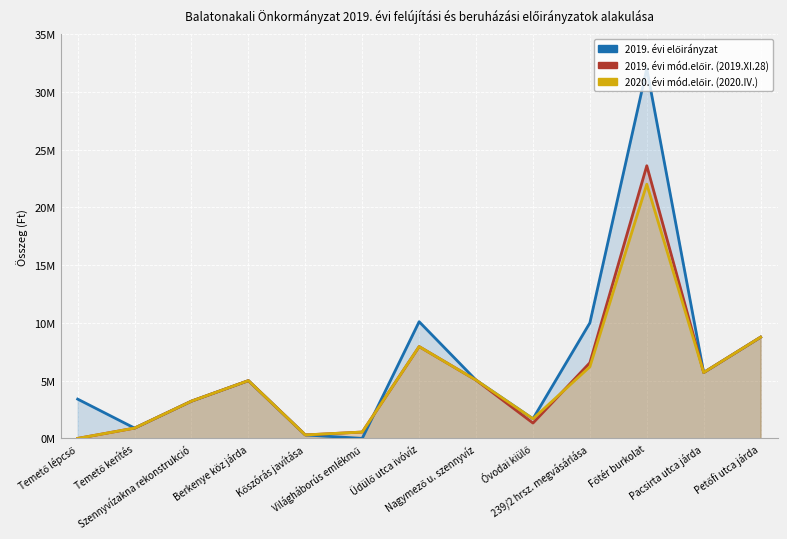

Is it true that 2019. évi mód.előir. (2019.XI.28) equals 3946375 at Pacsirta utca járda?

False